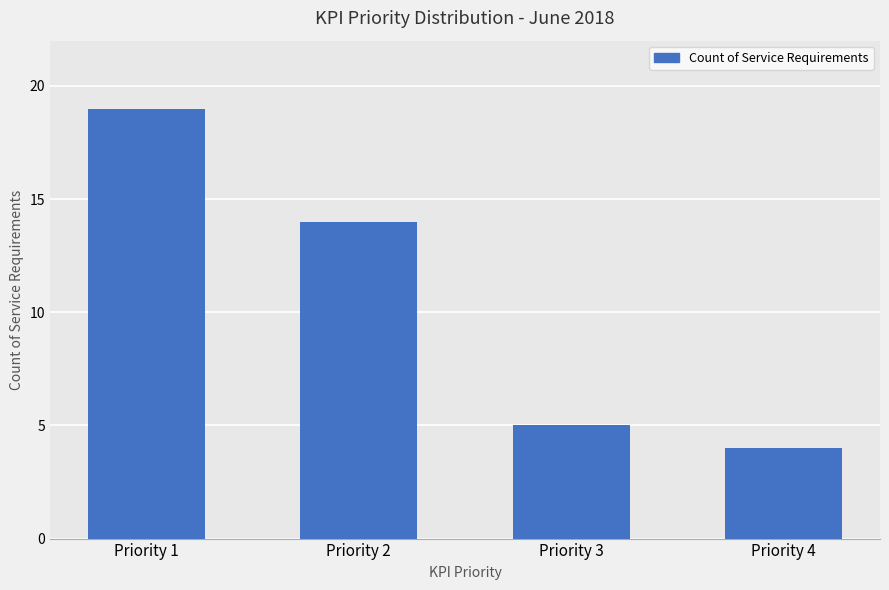

What is the sum of the values at Priority 1 and Priority 3?

24